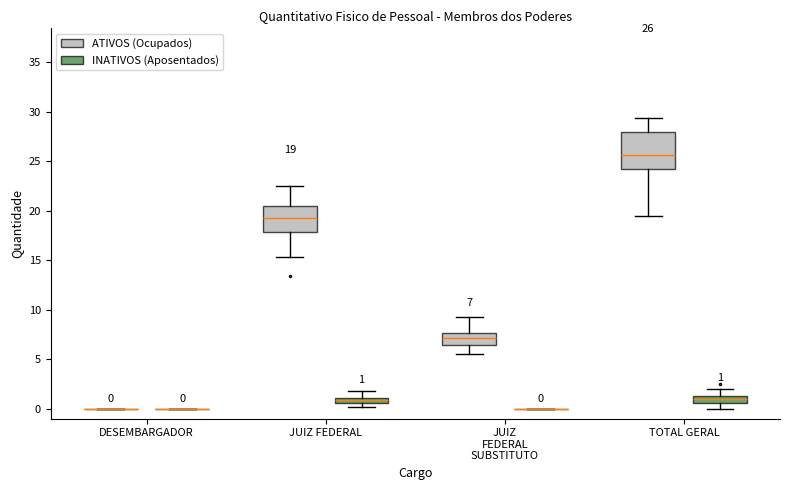

Comparing the boxes themselves (not the whiskers), which one is the tallest?

TOTAL GERAL (ATIVOS (Ocupados))